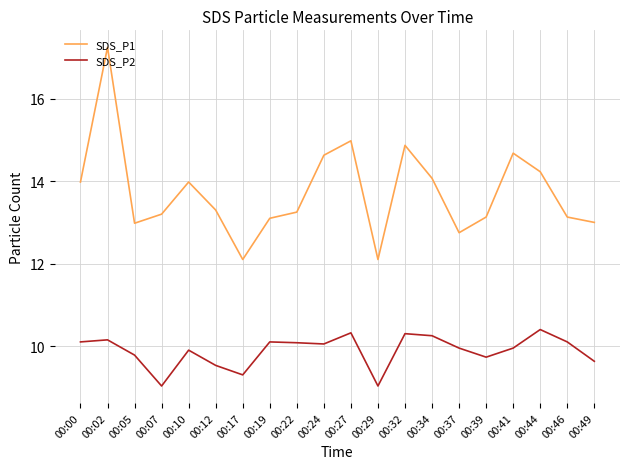

Is it true that SDS_P1 equals 13.0 at 00:05?

True